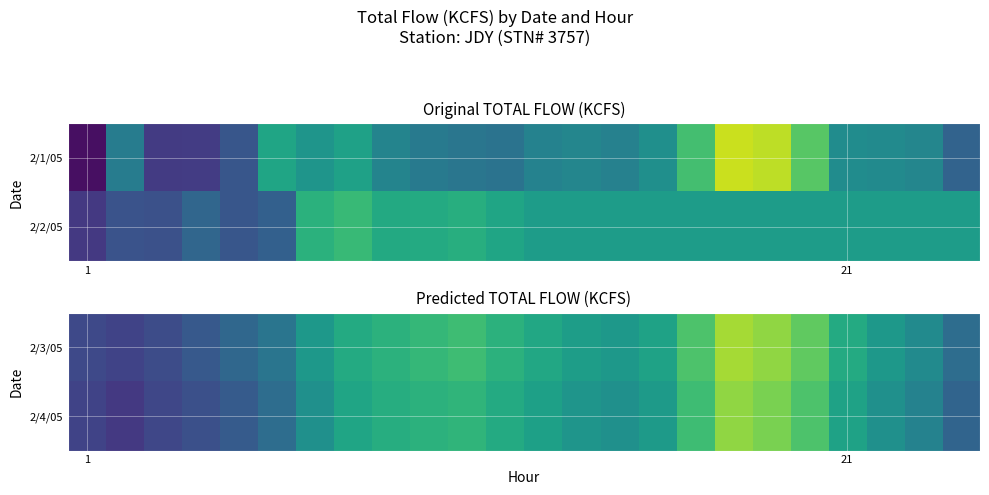

At how many categories does at least one series exceed 167?

3